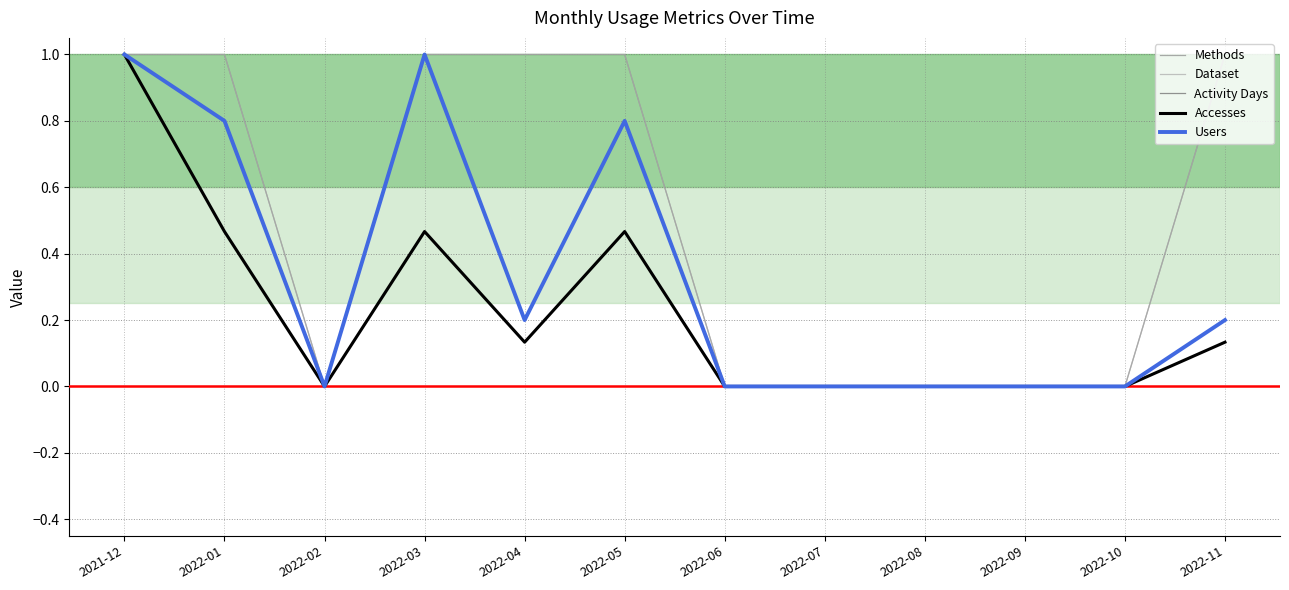

Between 2022-04 and 2022-11, which is larger?

2022-04